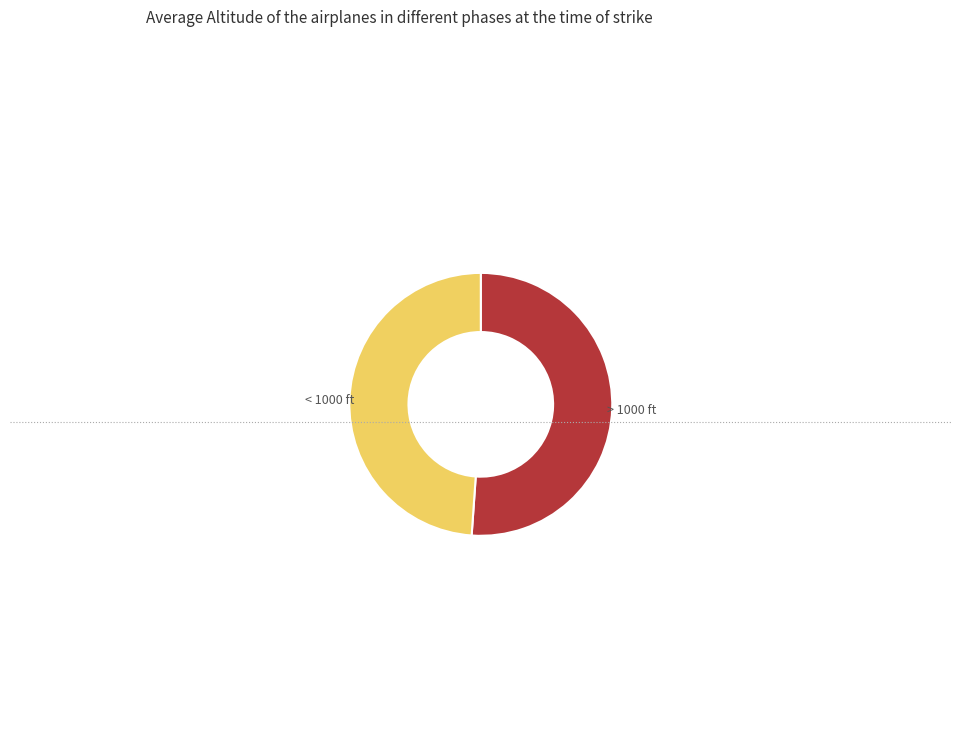

Is there any slice that represents more than half of the pie?

Yes